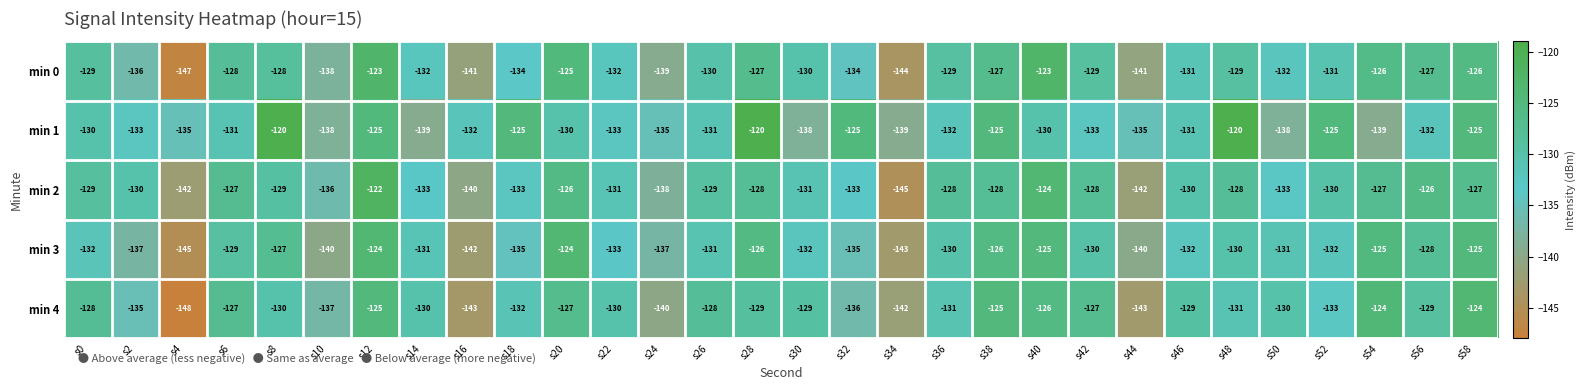

What is the difference between the second highest and minimum values in the min 1 series?

19